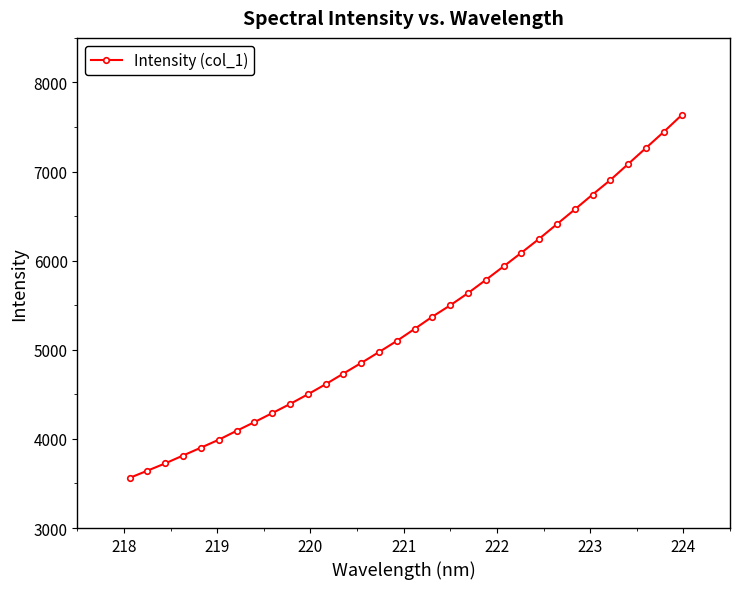

What is the value of the 26th point from the left?

6575.4